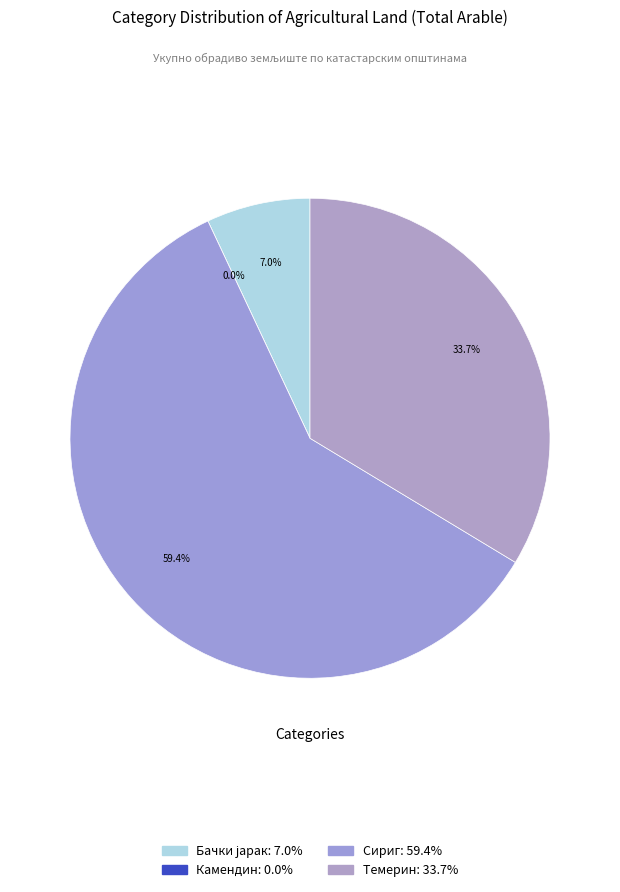

What is the smallest slice in the pie chart?

Камендин